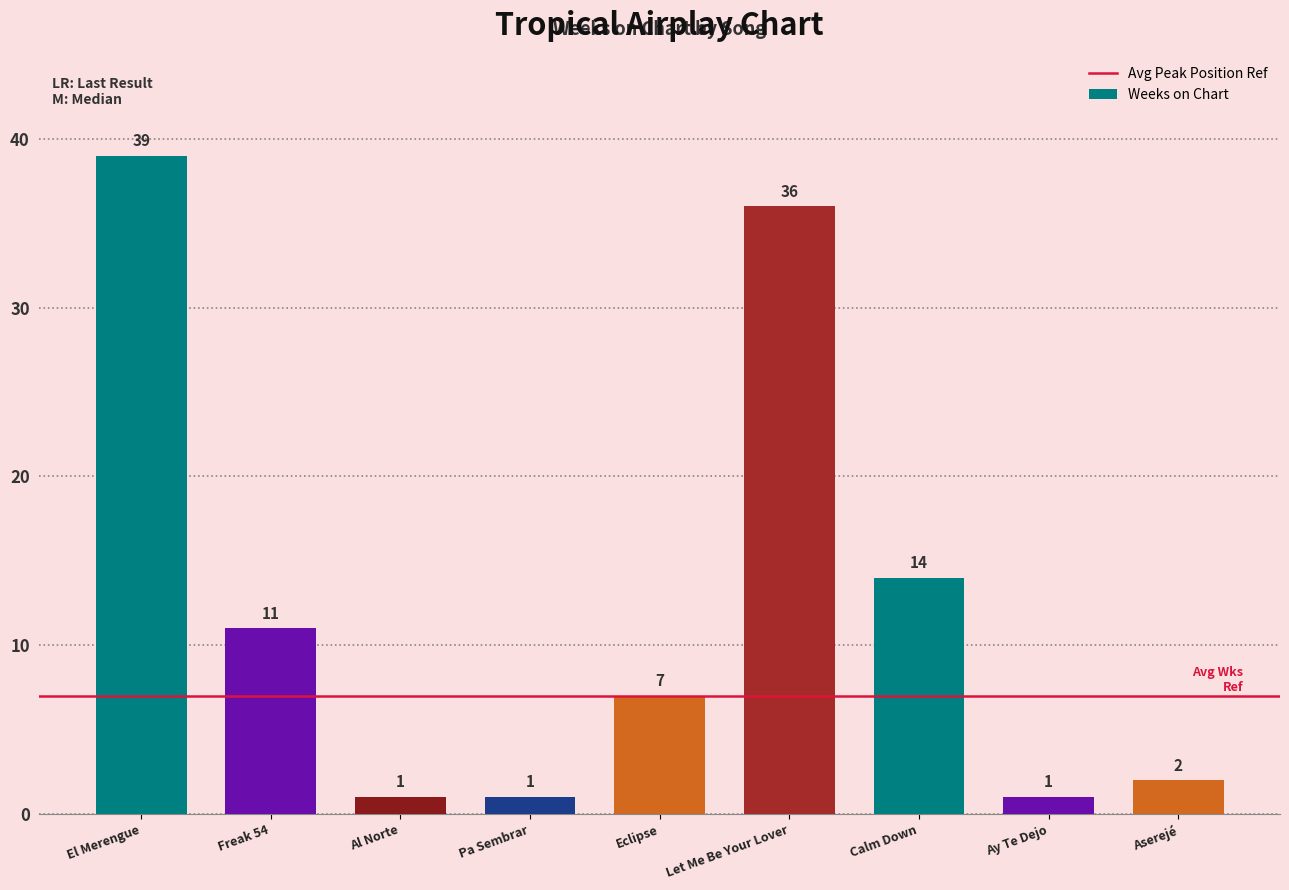

What is the sum of all values?

112